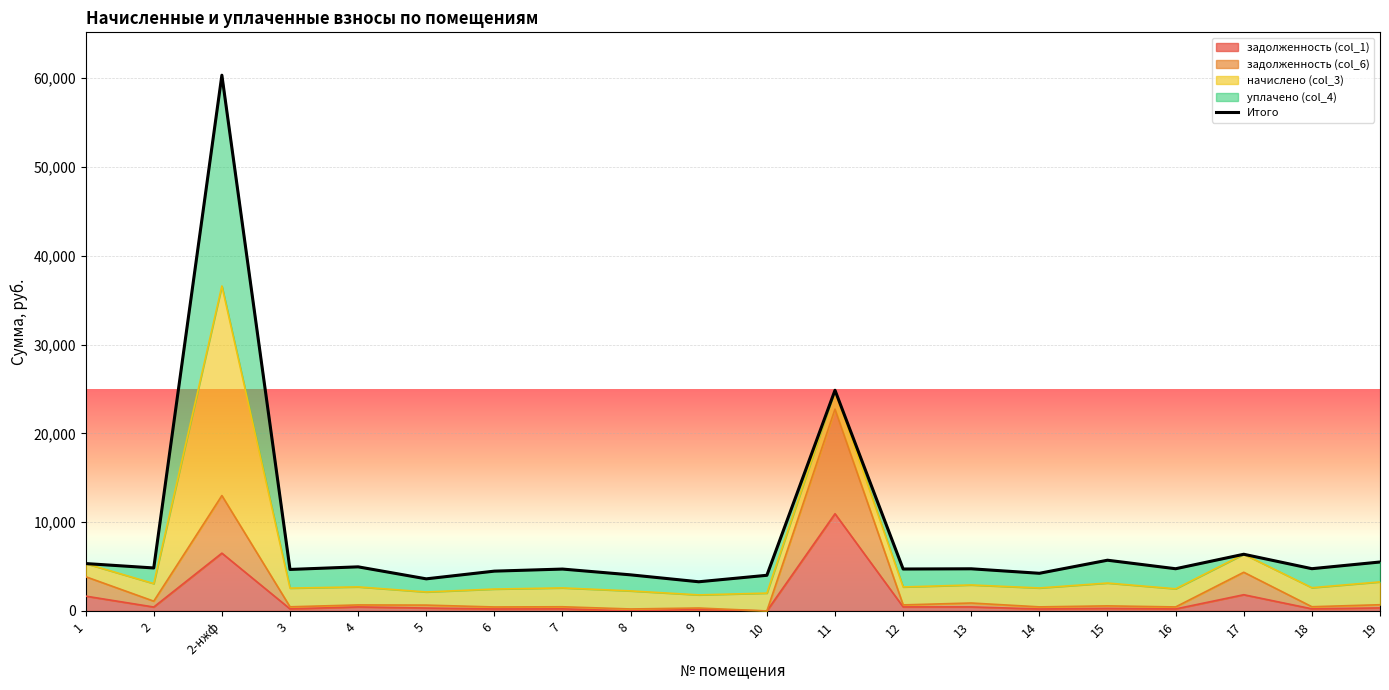

How many lines are shown in the chart?

1